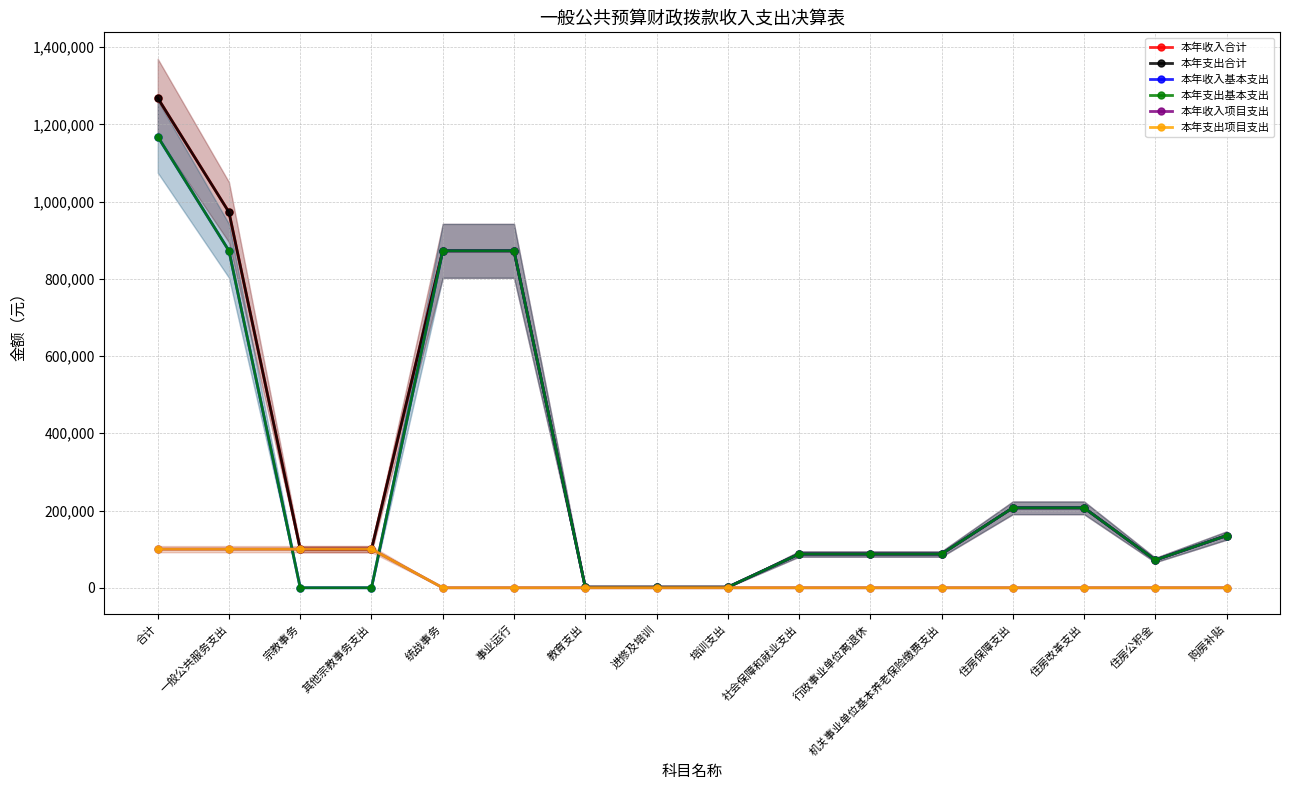

Which category has the lowest value across all series?

宗教事务